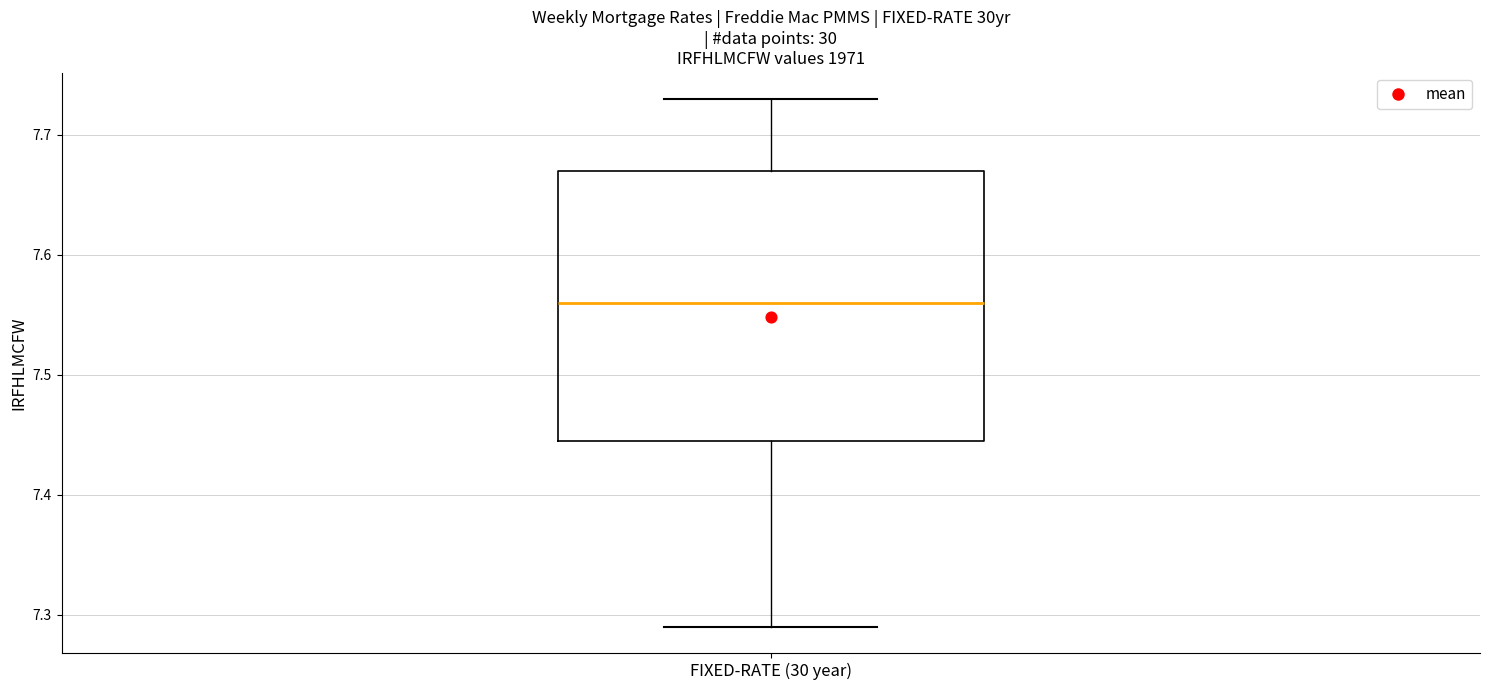

Read this box plot against the y-axis: the position of the median line, the range covered by the box, and the ends of both whiskers. The values are not printed on the chart, so give them approximately, as read against the axis.

median 7.56, box 7.45 to 7.67, whiskers 7.29 to 7.73